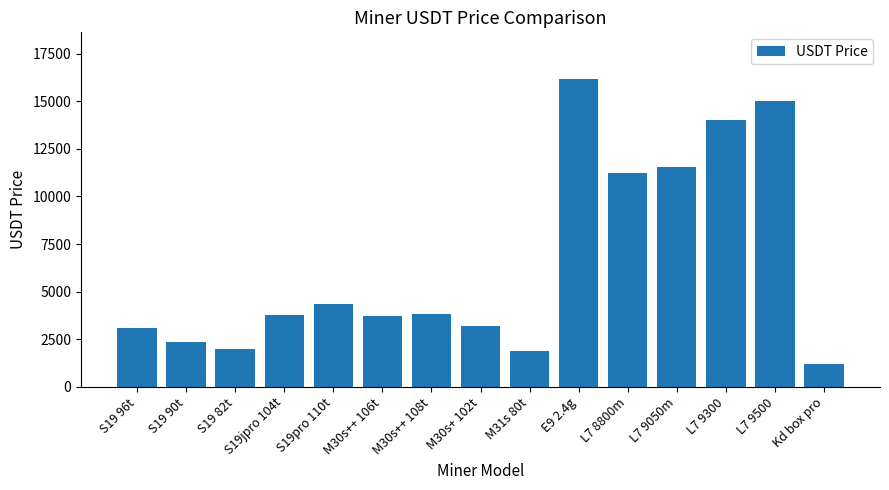

What is the approximate value at E9 2.4g?

16200.0